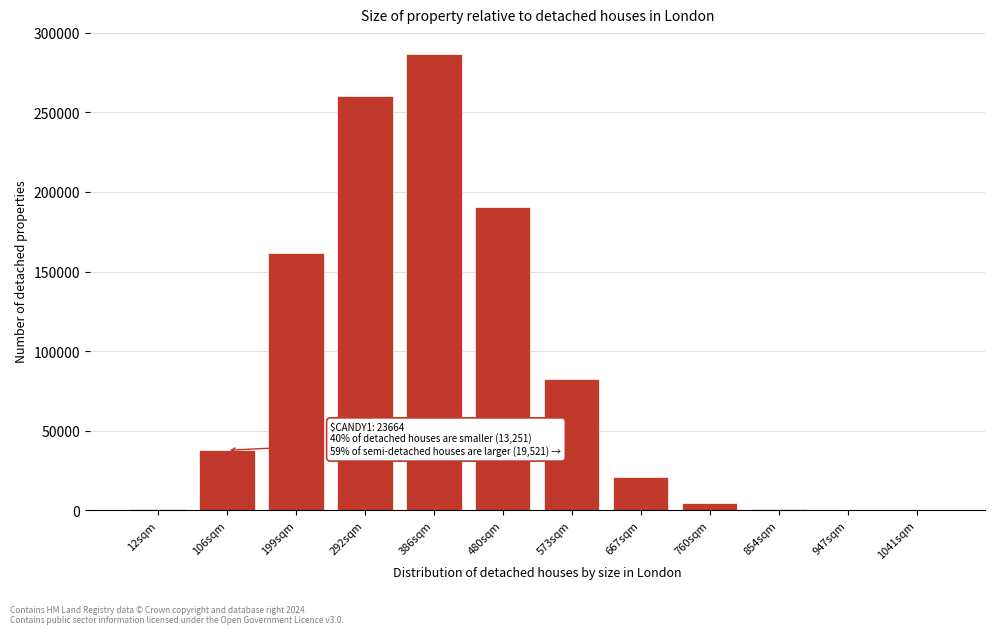

What is the sum of all values?

1047737